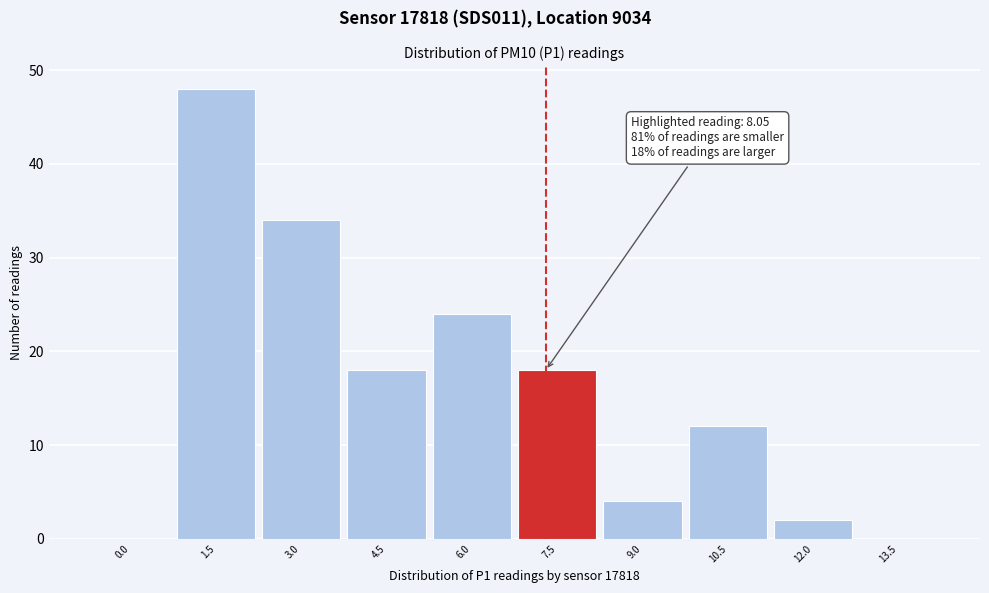

Reading right to left, list all the values displayed in this chart.

13.5=0	12.0=2	10.5=12	9.0=4	7.5=18	6.0=24	4.5=18	3.0=34	1.5=48	0.0=0